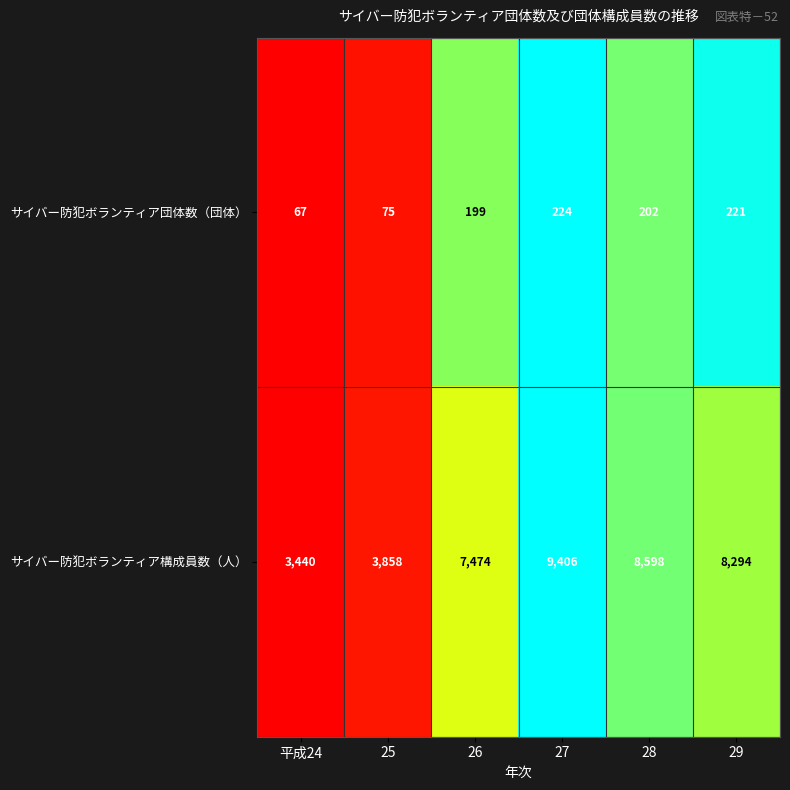

How many categories are shown in the chart?

6